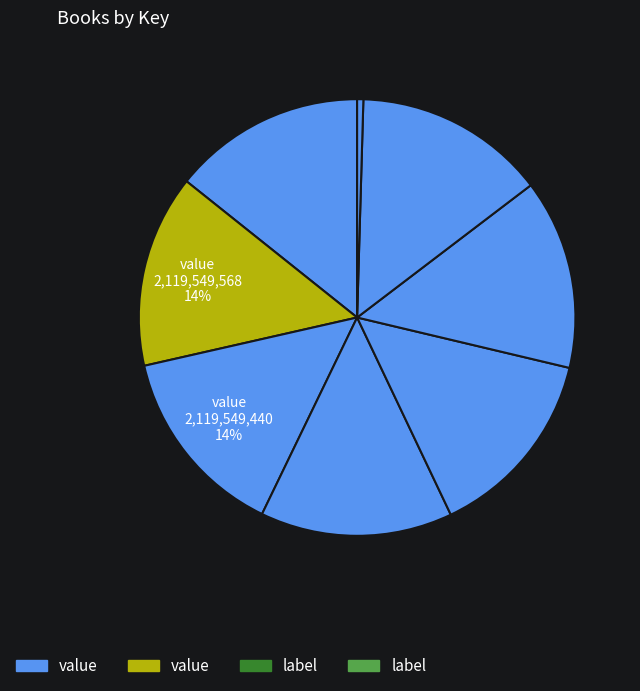

Count the number of slices in the pie.

8